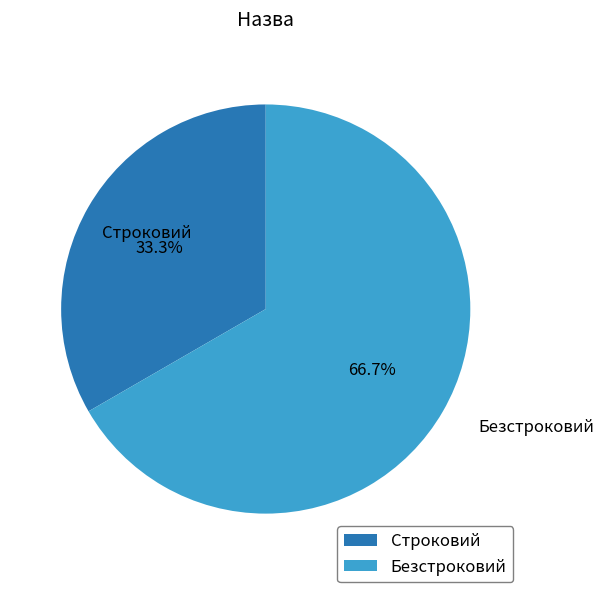

Rank the categories by value from lowest to highest.

Строковий, Безстроковий